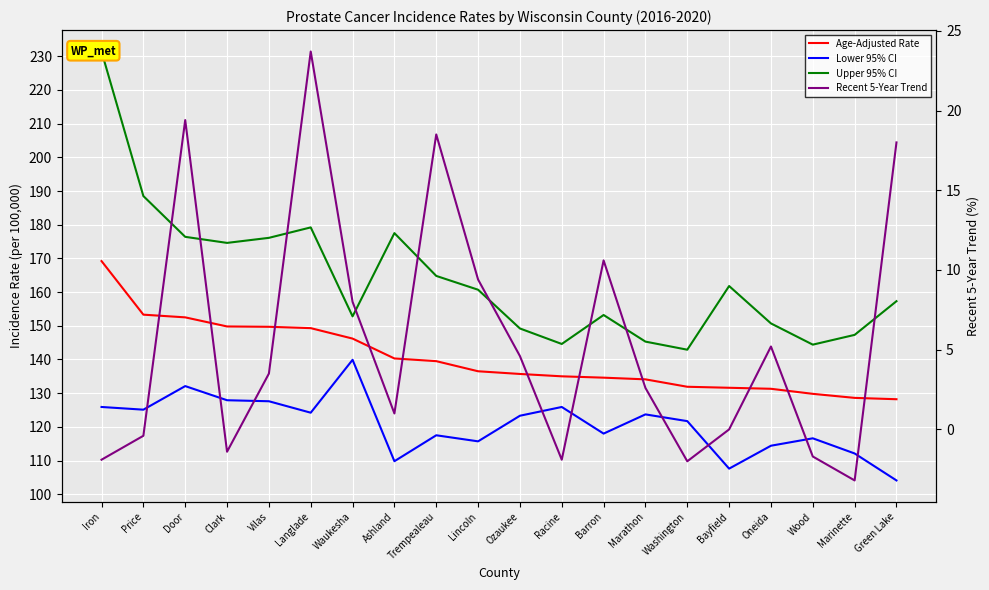

What is the average value of the Age-Adjusted Rate series?

140.4